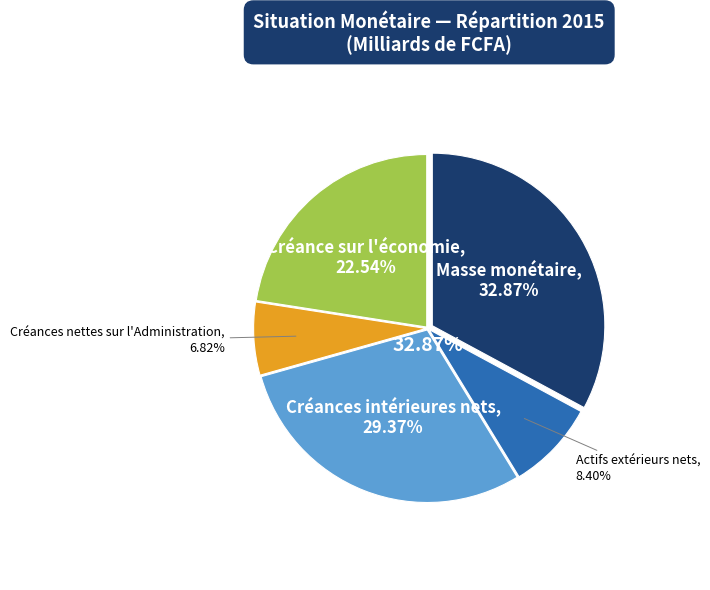

Does Créances nettes sur l'Administration account for over 50% of the chart?

No